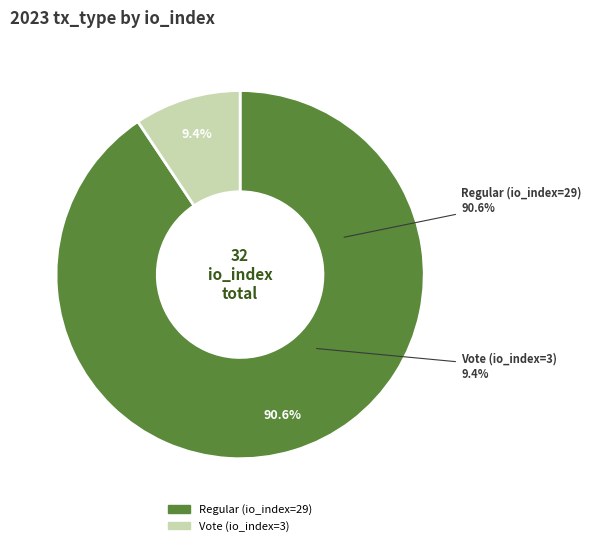

How many segments does this pie chart have?

2